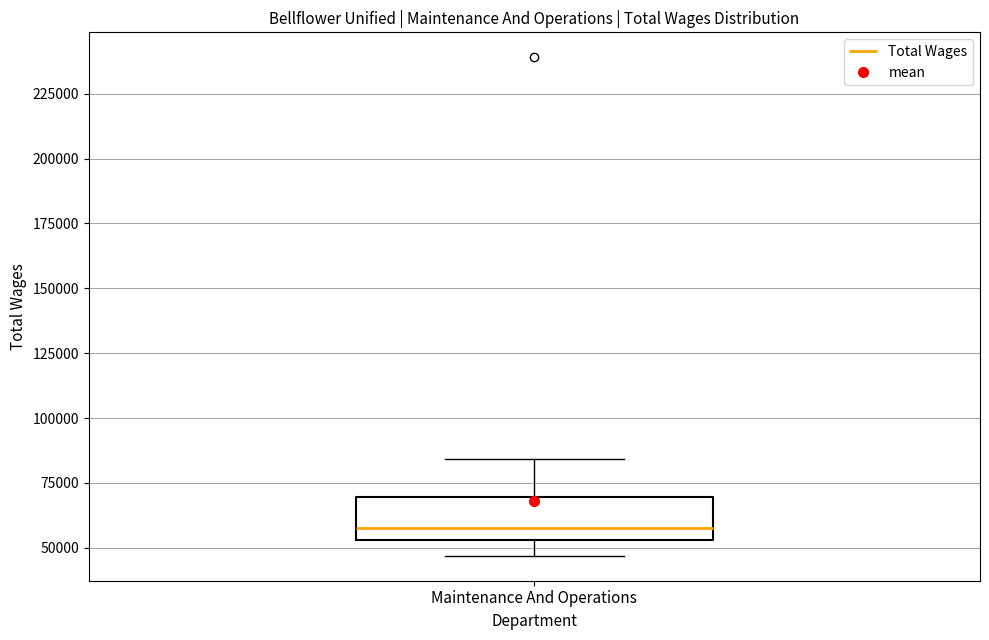

Transcribe this box plot: give where the median line is, the range the box spans, and where the two whiskers end, as read against the y-axis. The values are not printed on the chart, so give them approximately, as read against the axis.

median 55000 (just above the box's lower edge), box 55000 to 70000, whiskers 45000 to 85000